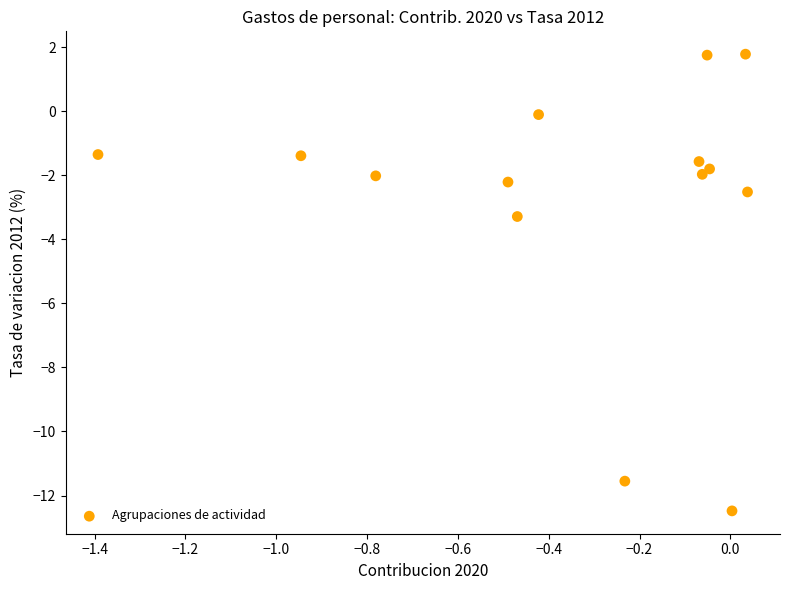

What Y value in the scatter plot is closest to -5?

-3.3